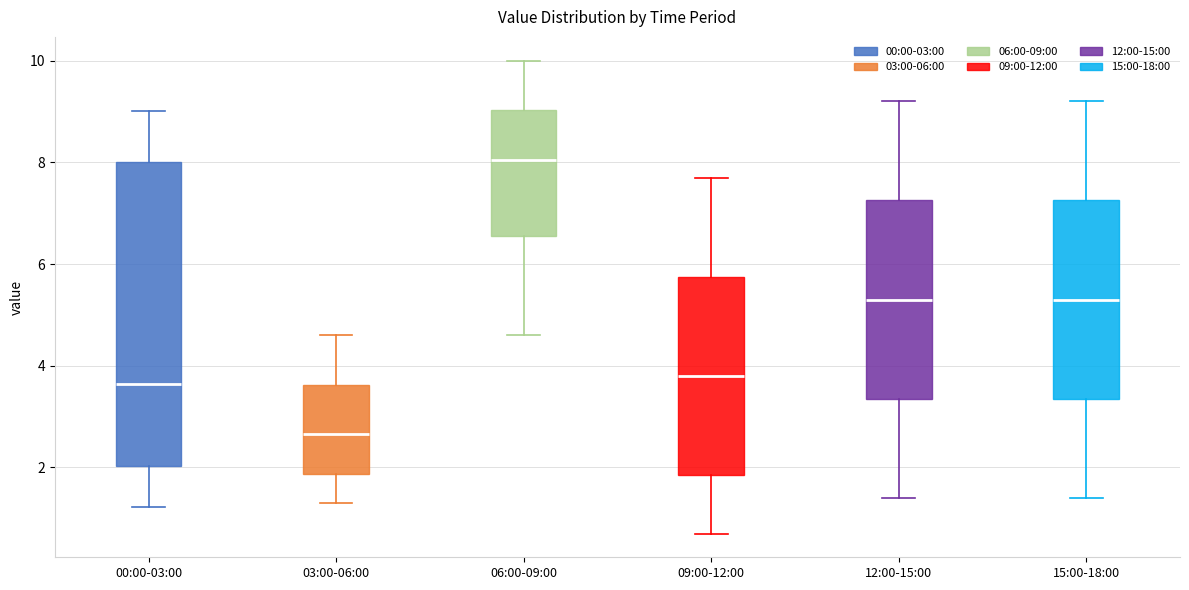

Where does the upper whisker of the box for 06:00-09:00 end on the y-axis? The values are not printed on the chart, so give them approximately, as read against the axis.

10.0